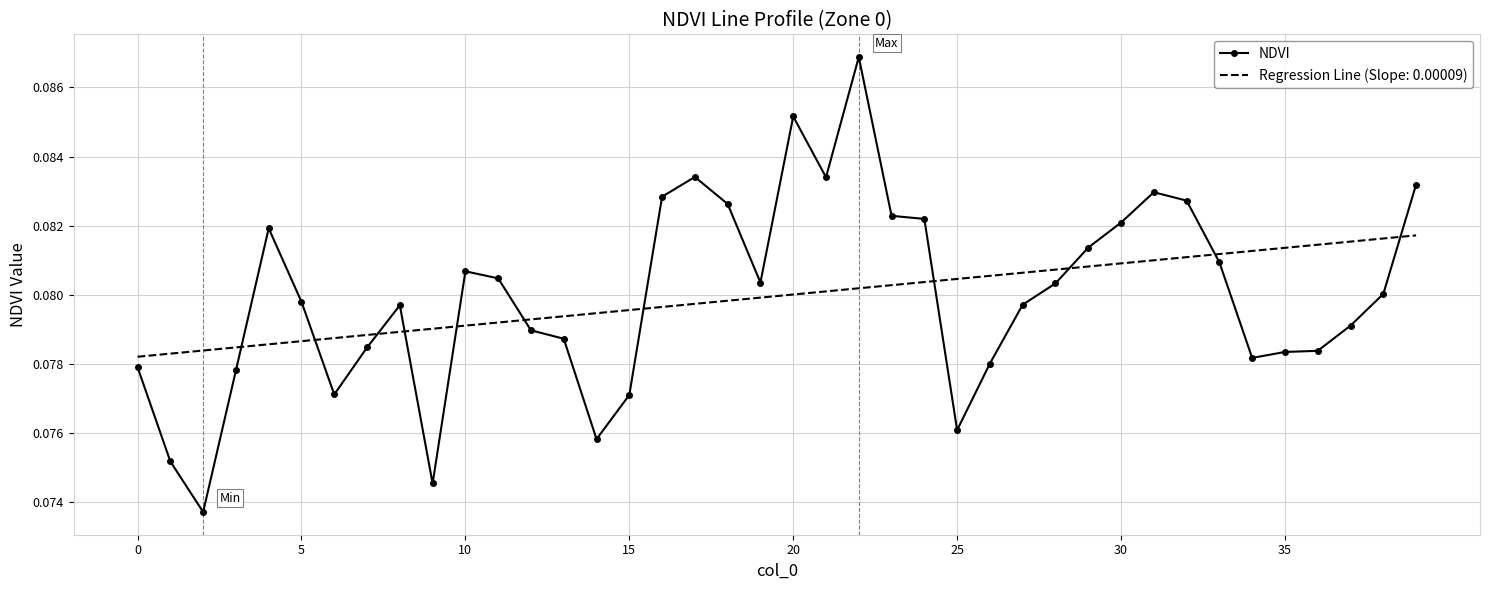

After their last crossing, which series has the higher values: Regression Line (Slope: 0.00009) or NDVI?

NDVI